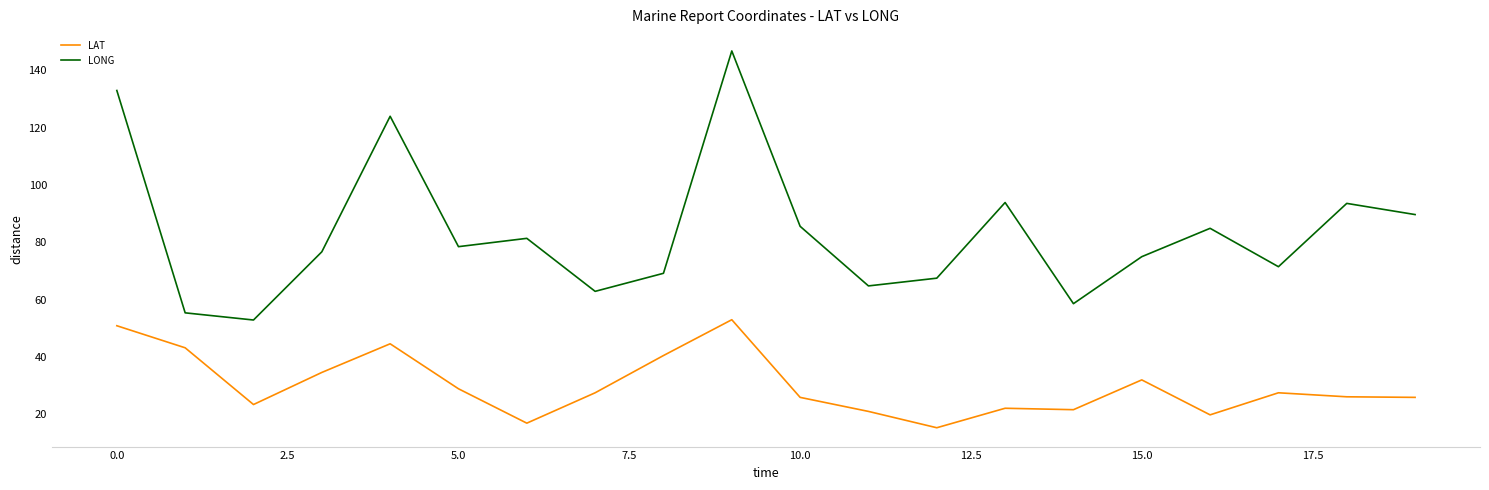

Which series has the widest spread of values?

LONG